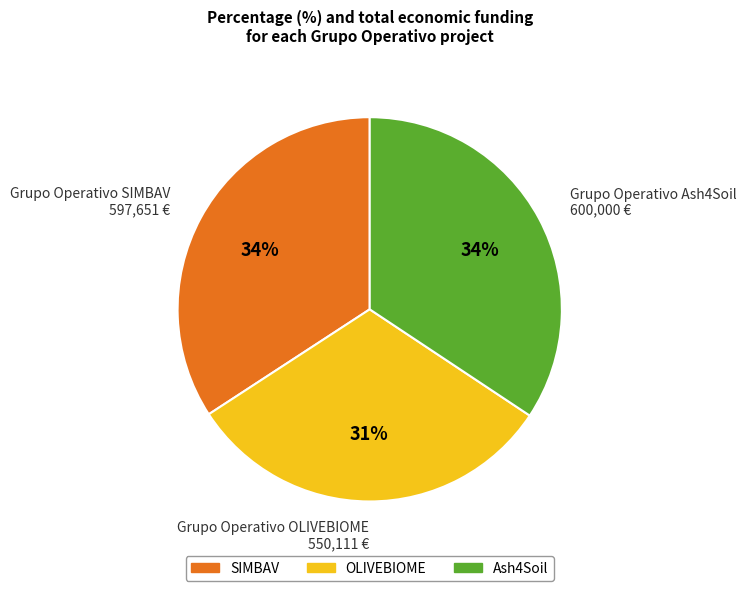

True or false: Grupo Operativo Ash4Soil 600,000 € accounts for 41% of the total.

False